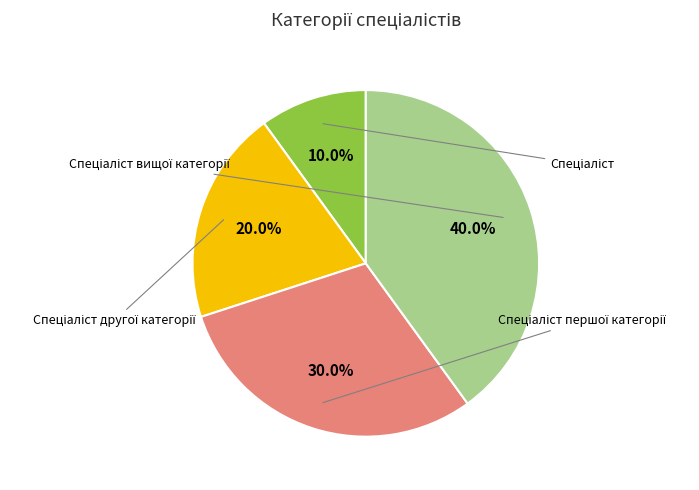

Does any single category account for the majority?

No